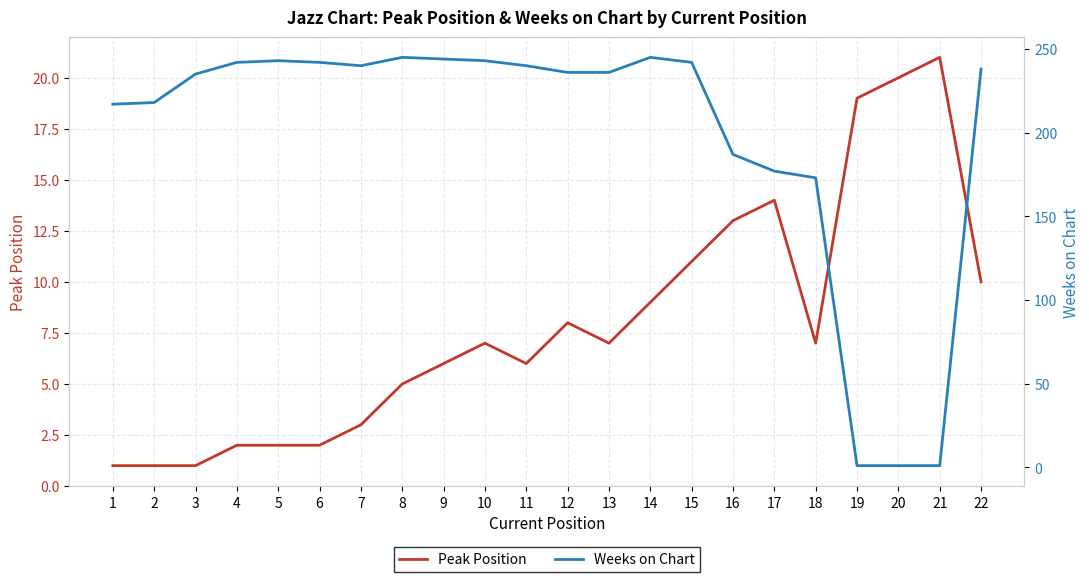

At which label is Peak Position closest to 11?

15